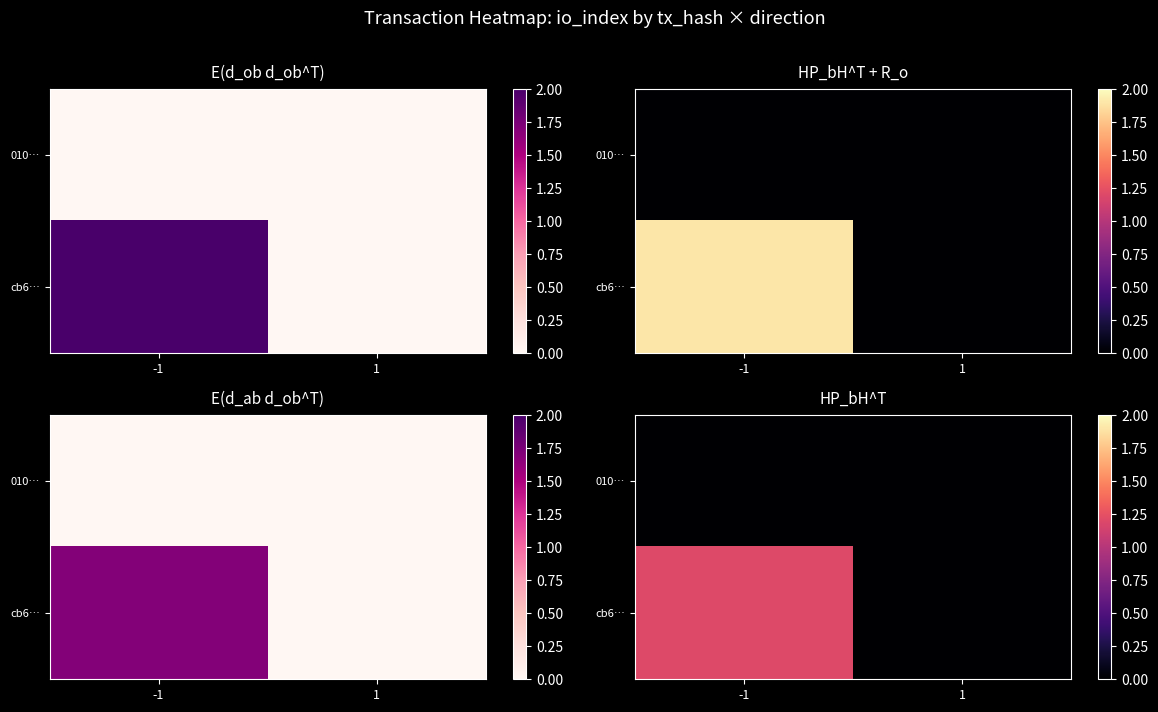

Is it true that cb6… equals 1.2 at -1?

True